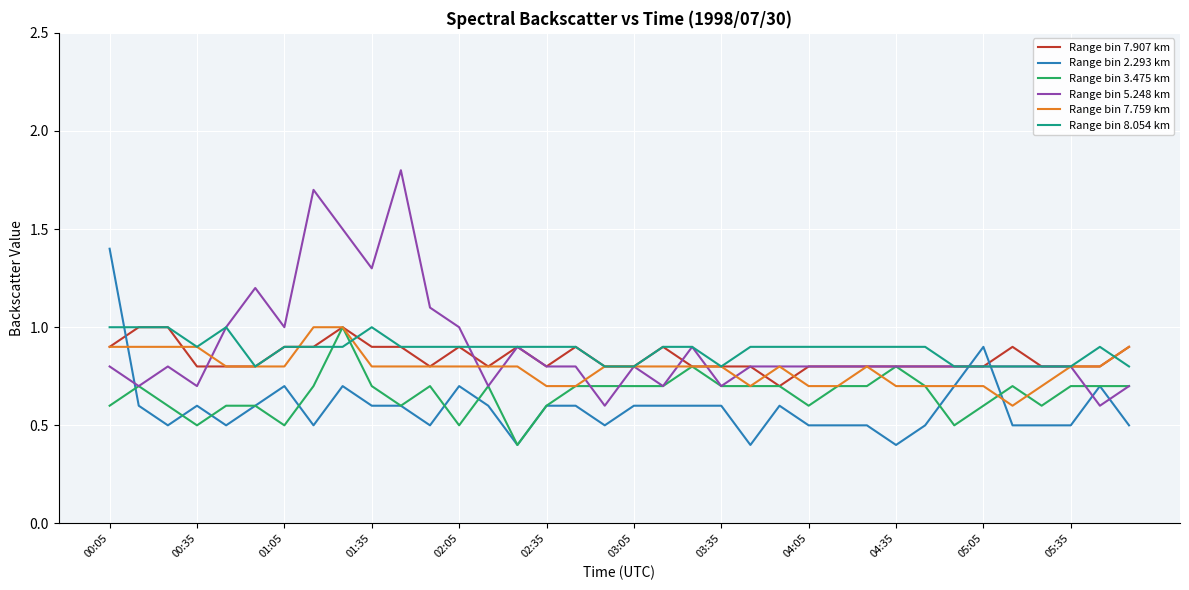

After their last crossing, which series has the higher values: Range bin 8.054 km or Range bin 2.293 km?

Range bin 8.054 km